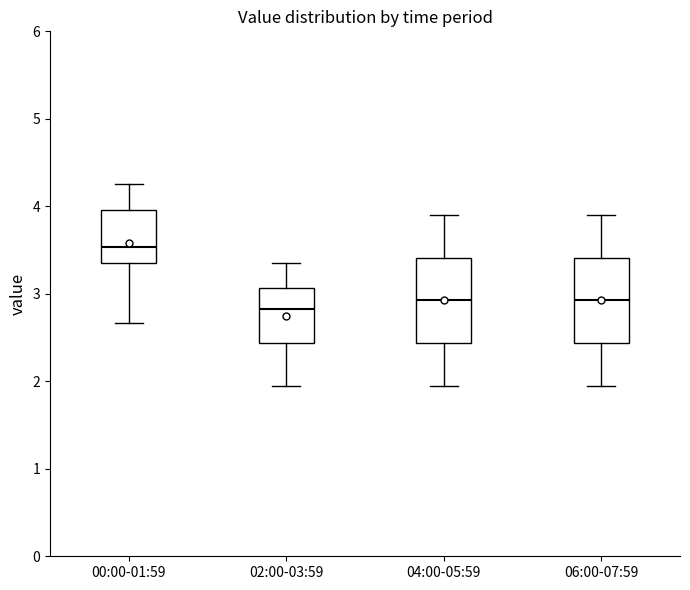

Where is the upper edge of the box for 00:00-01:59 on the y-axis? The values are not printed on the chart, so give them approximately, as read against the axis.

4.0